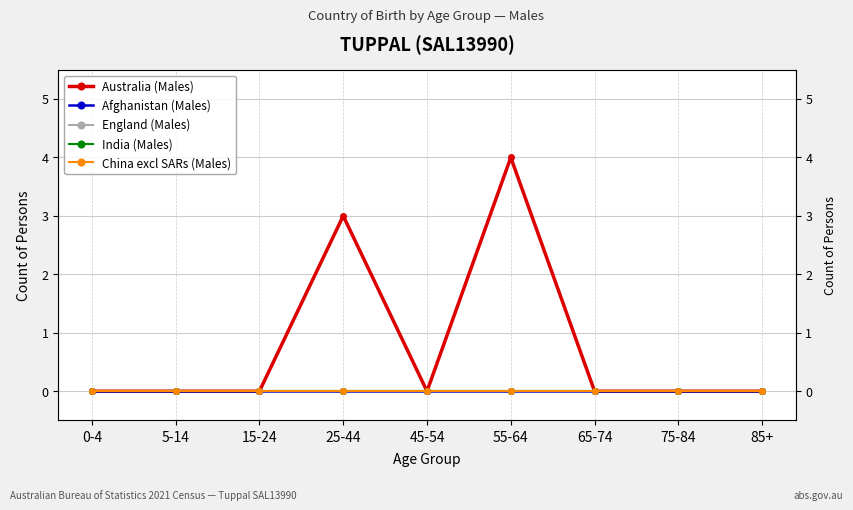

Reading right to left, list all the values displayed in this chart.

Australia (Males): 0	0	0	4	0	3	0	0	0
Afghanistan (Males): 0	0	0	0	0	0	0	0	0
England (Males): 0	0	0	0	0	0	0	0	0
India (Males): 0	0	0	0	0	0	0	0	0
China excl SARs (Males): 0	0	0	0	0	0	0	0	0